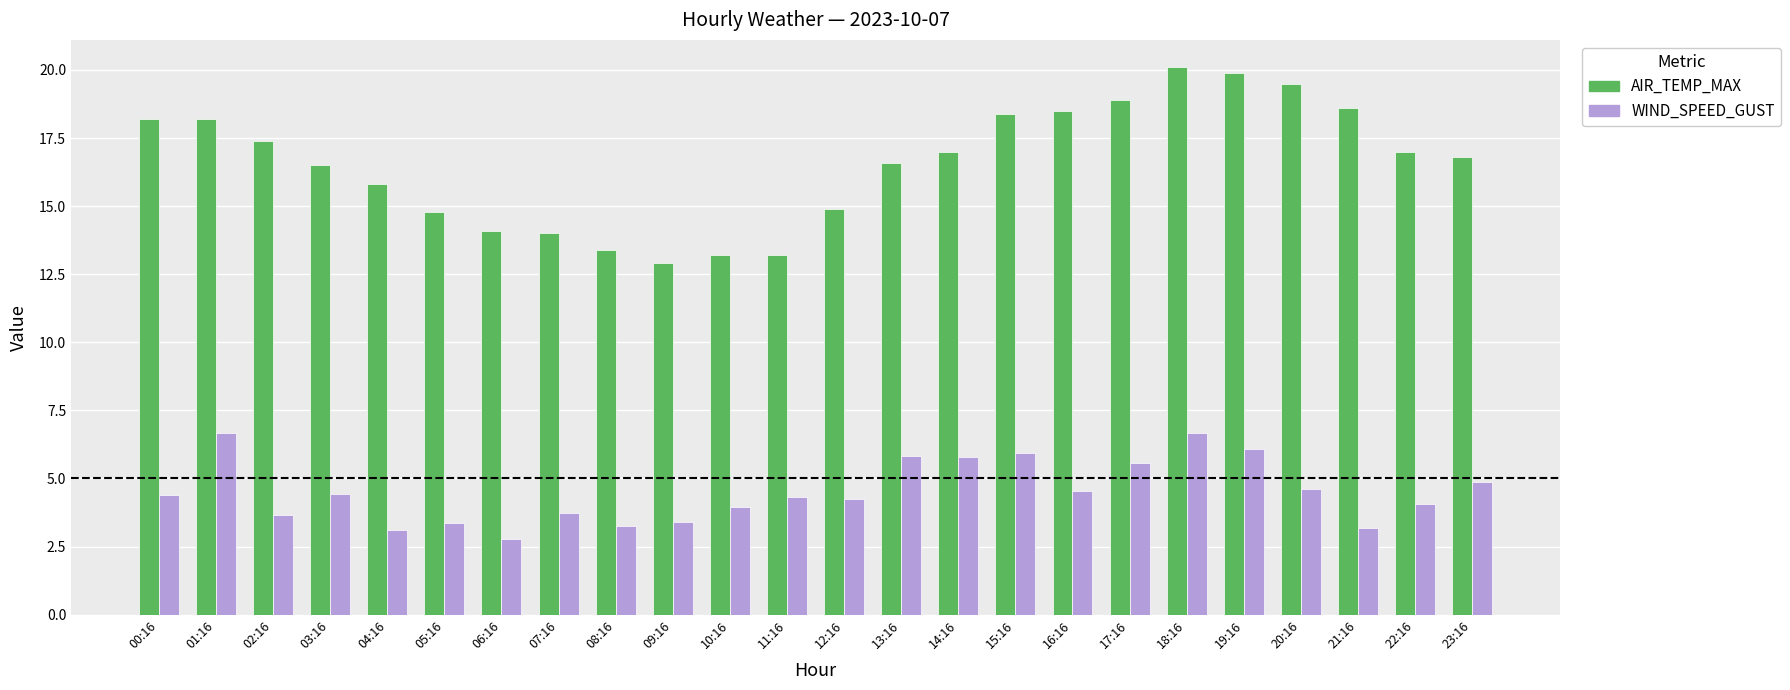

Which series has the widest spread of values?

AIR_TEMP_MAX